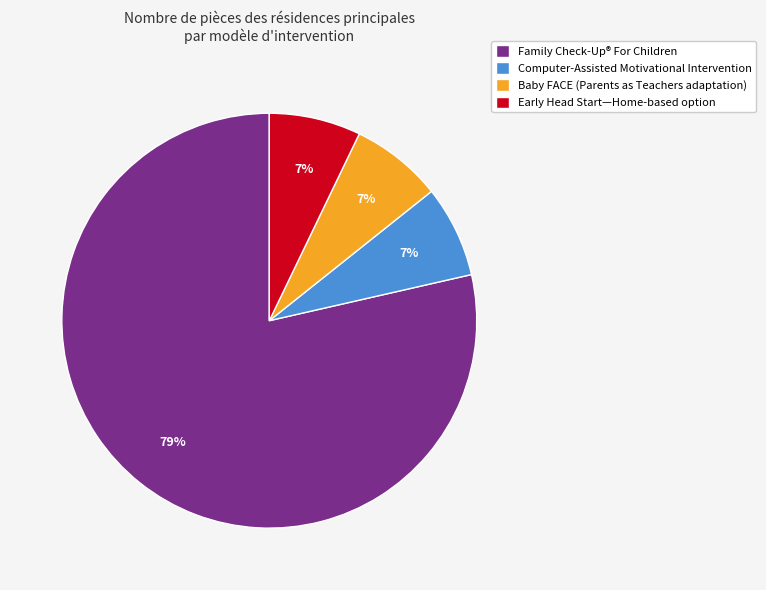

Which slice is the largest?

Family Check-Up® For Children